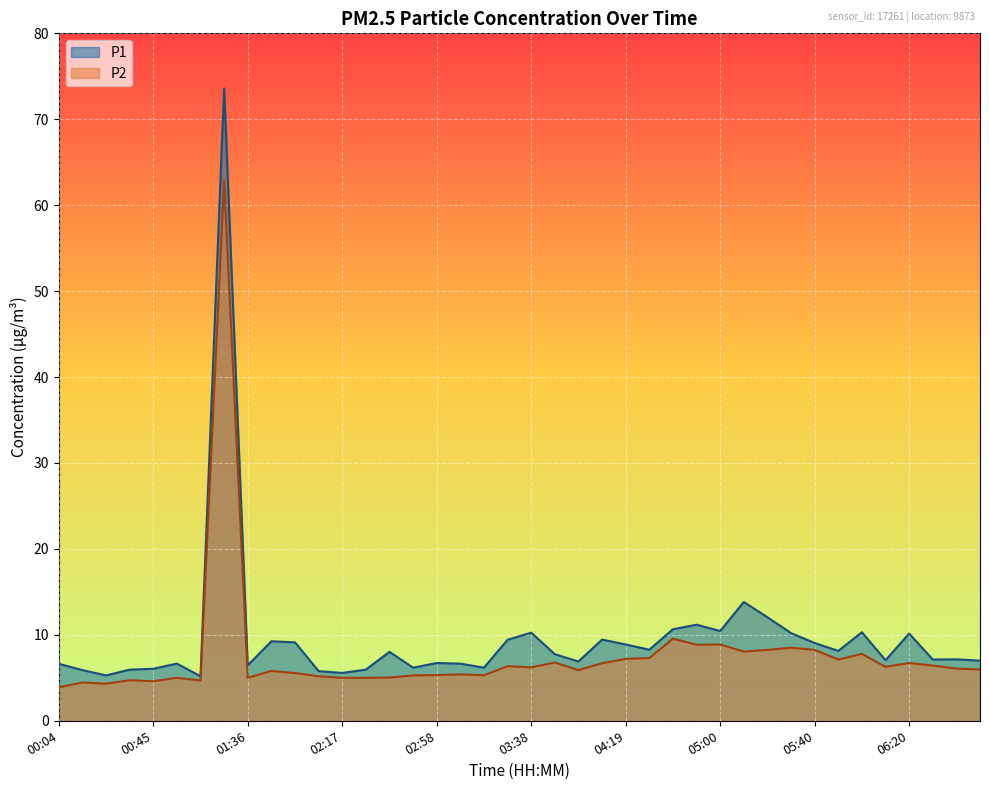

How many values in the P2 series are below 6?

20